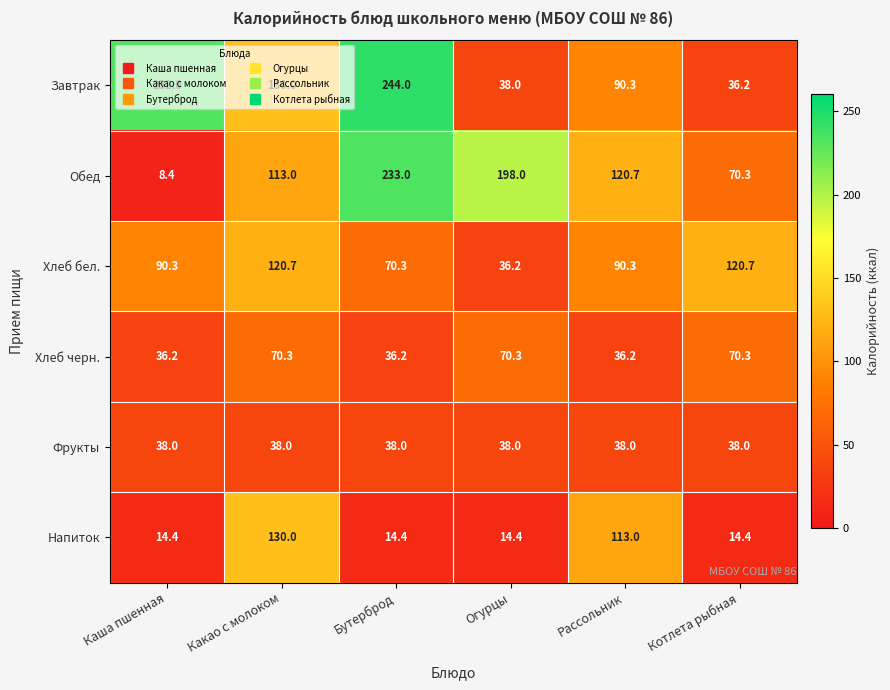

The value of Хлеб черн. at Огурцы is 70.3. True or false?

True